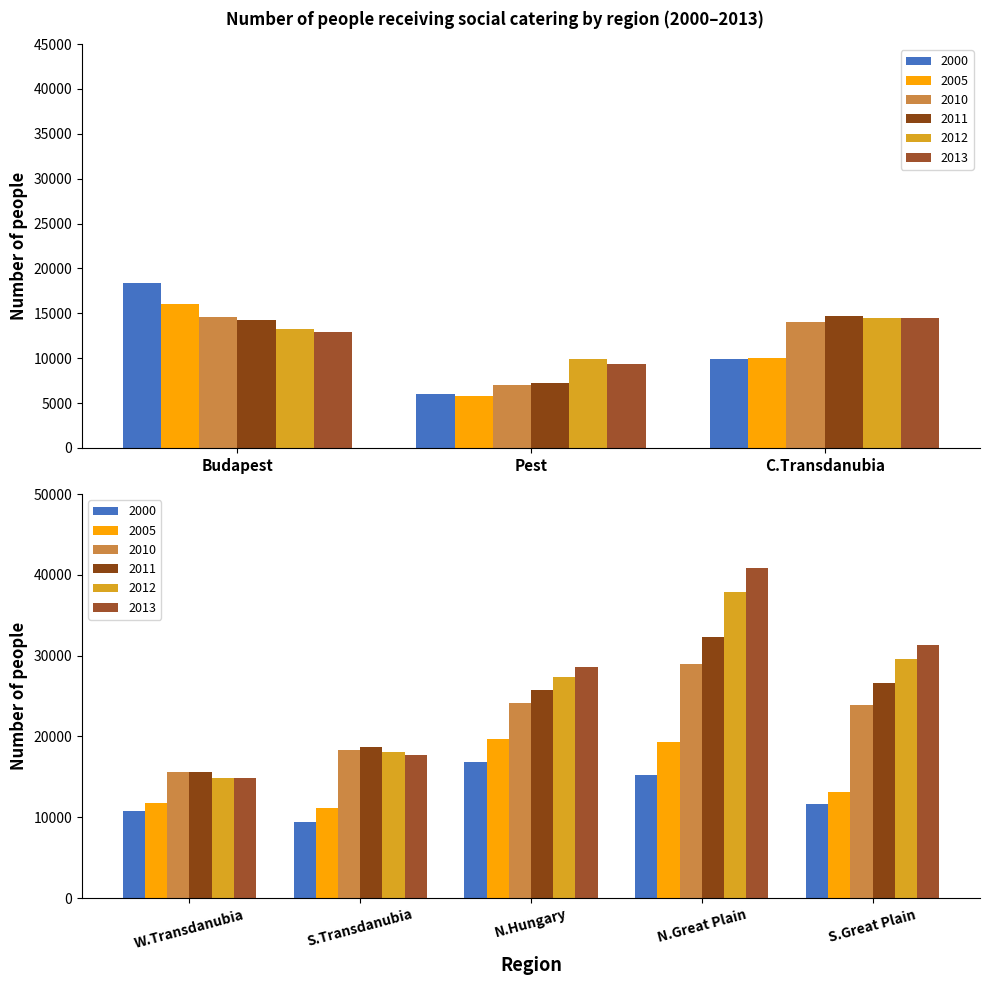

At Western Transdanubia, list the series in order from largest to smallest.

2011, 2010, 2013, 2012, 2005, 2000